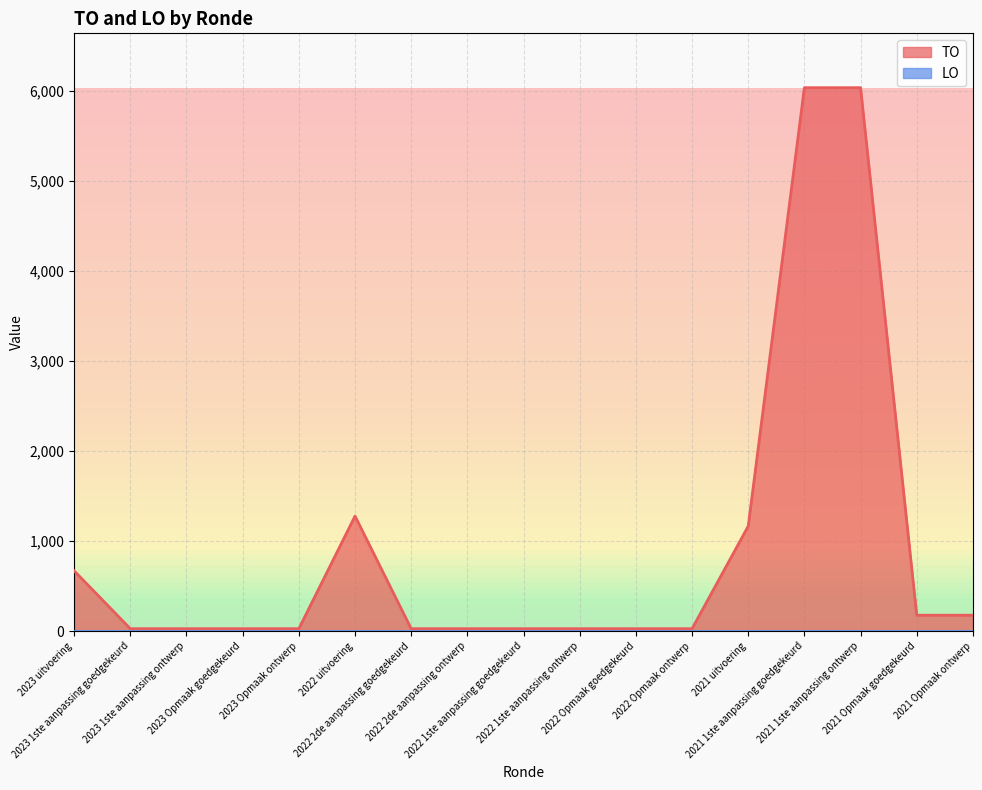

What is the maximum value shown in the chart?

6036